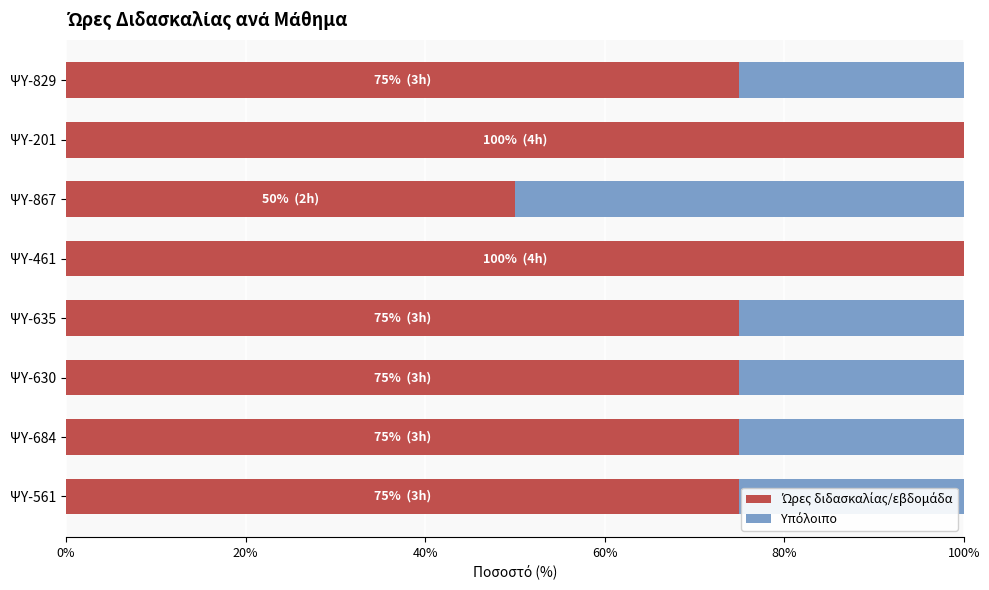

What is the total value across all series at ΨΥ-635?

100